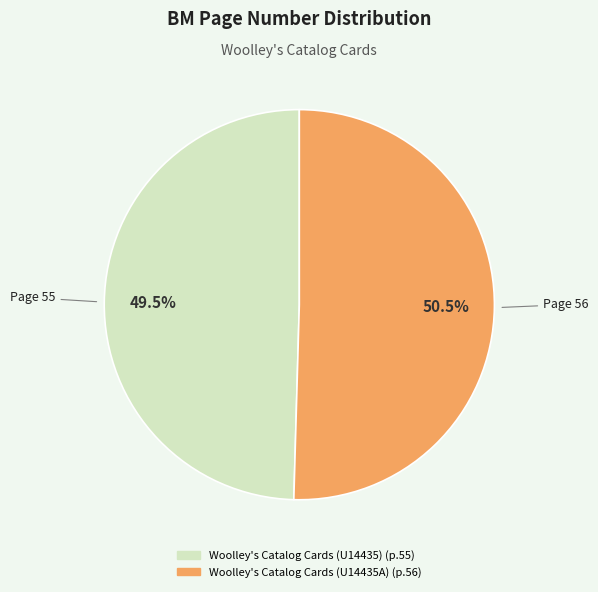

What is the smallest slice in the pie chart?

Woolley's Catalog Cards (U14435)